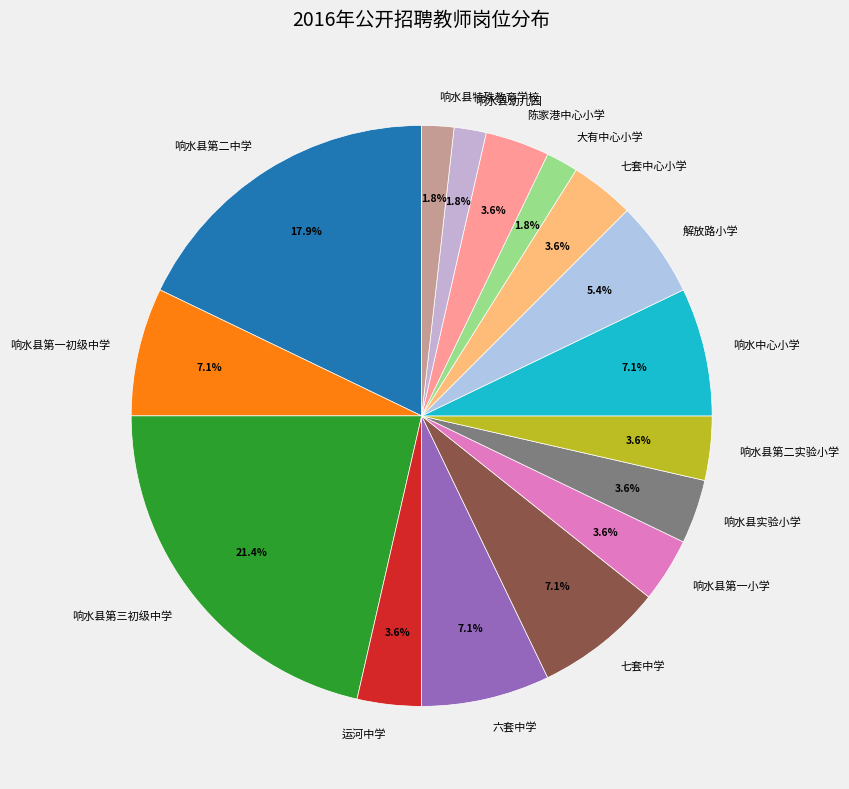

Which category has the biggest portion of the pie?

响水县第三初级中学